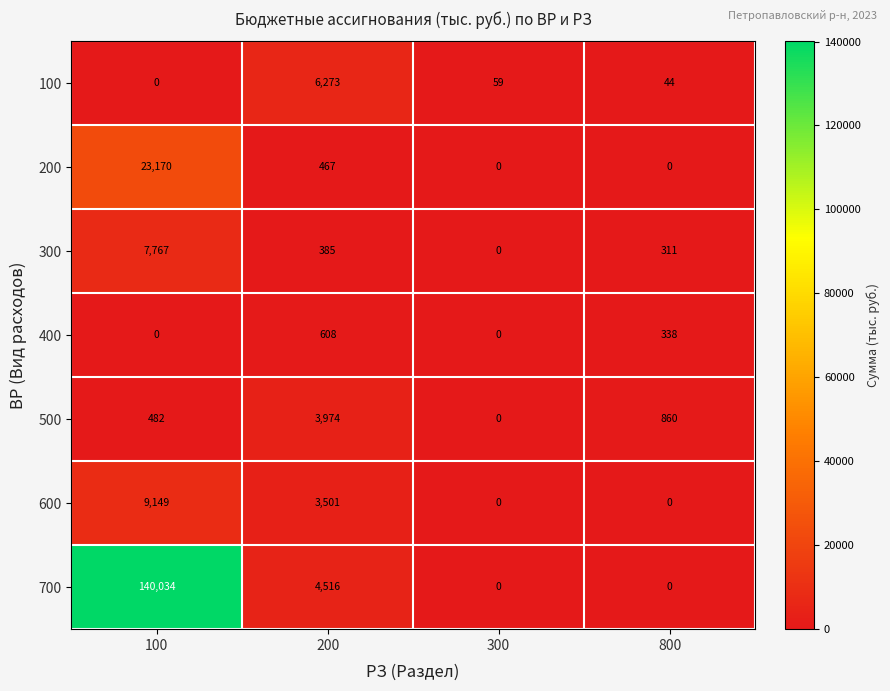

True or false: 600 has a value of 15302 at 100.

False